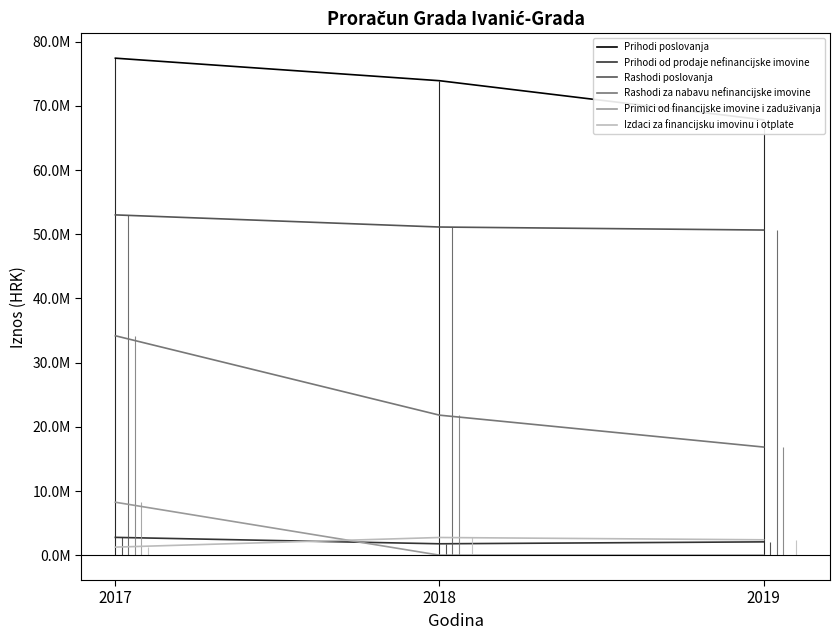

Is the value of Rashodi poslovanja at 2018 greater than the value of Prihodi od prodaje nefinancijske imovine at 2019?

Yes